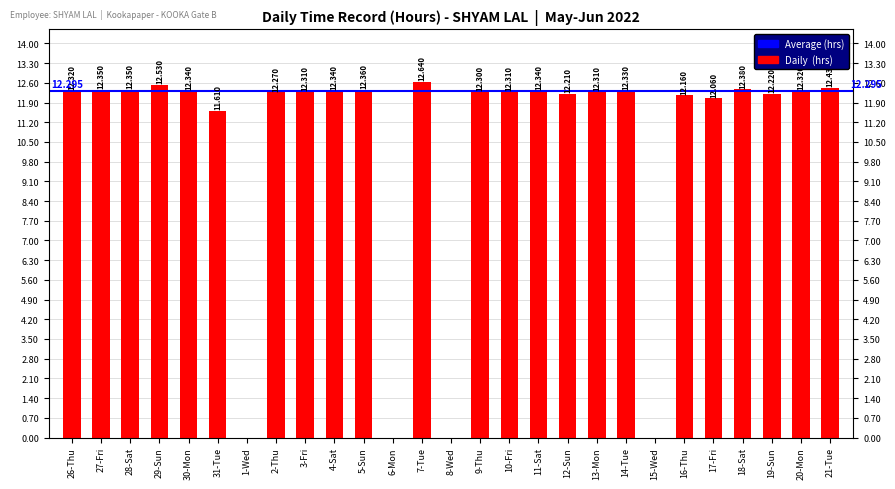

What is the label of the 16th bar from the right?

6-Mon